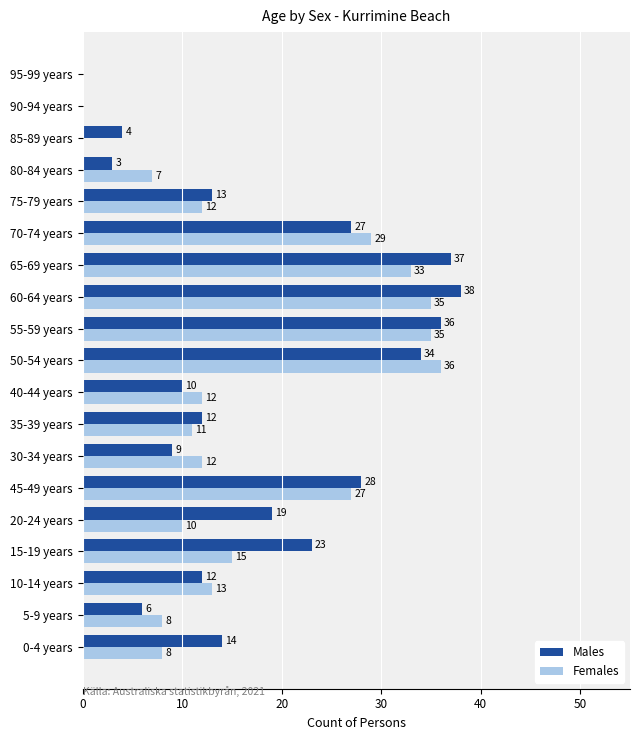

What is the sum of the Females values at 95-99 years and 45-49 years?

27